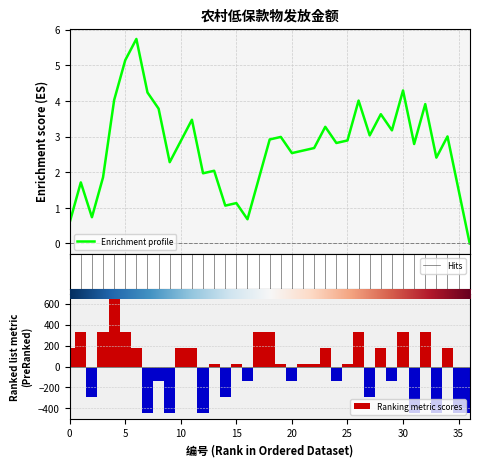

What is the highest value of the Enrichment profile series?

5.7